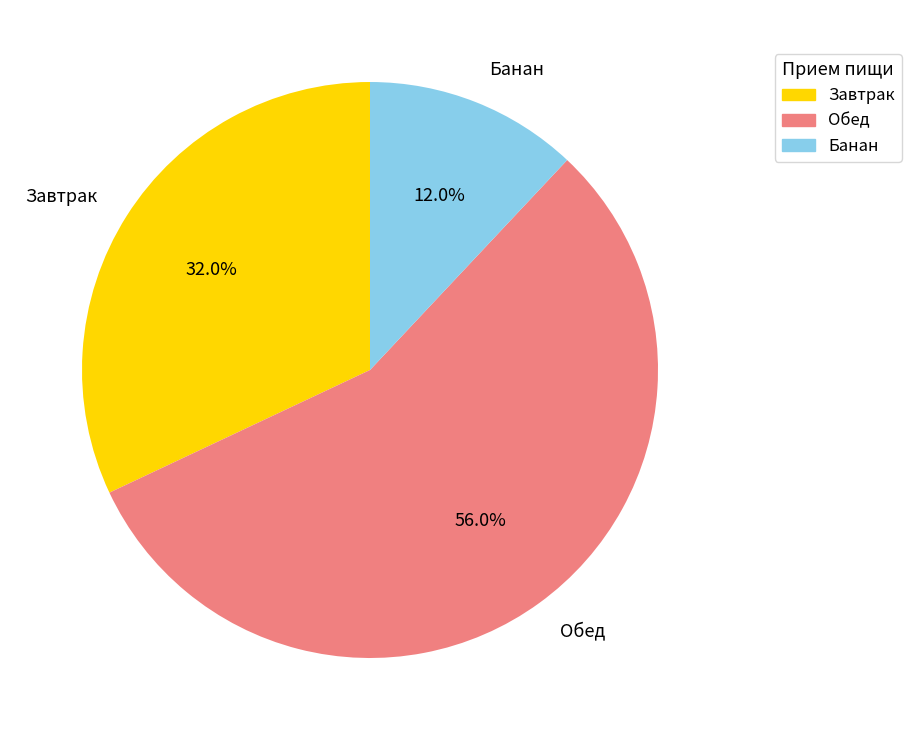

What is the total percentage of Завтрак and Обед?

88.0%